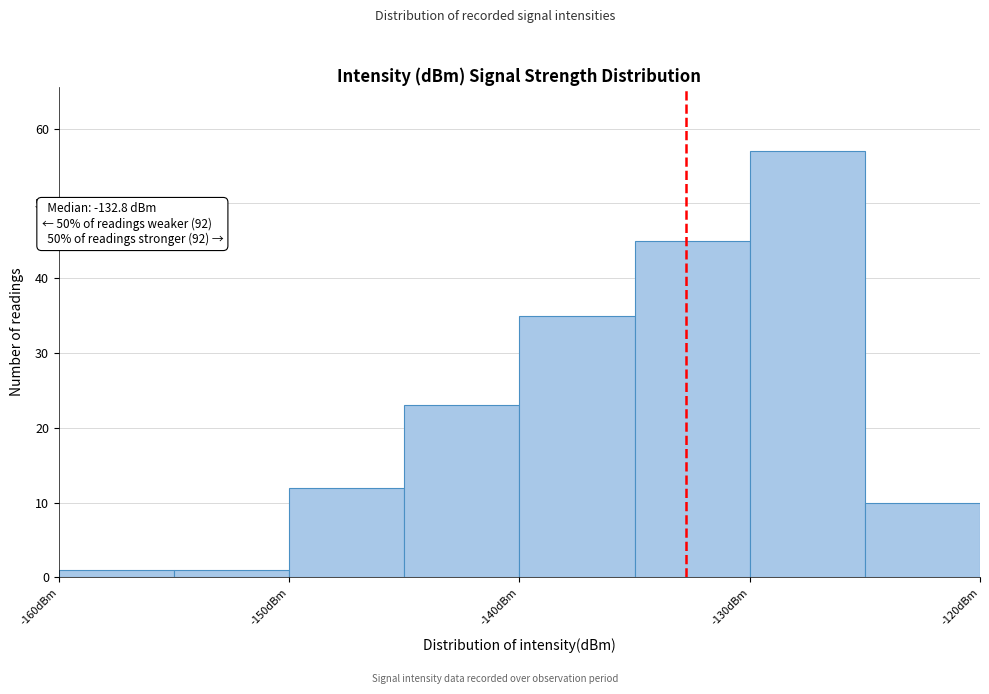

Which range on the x-axis has the tallest bar?

-130 to -125